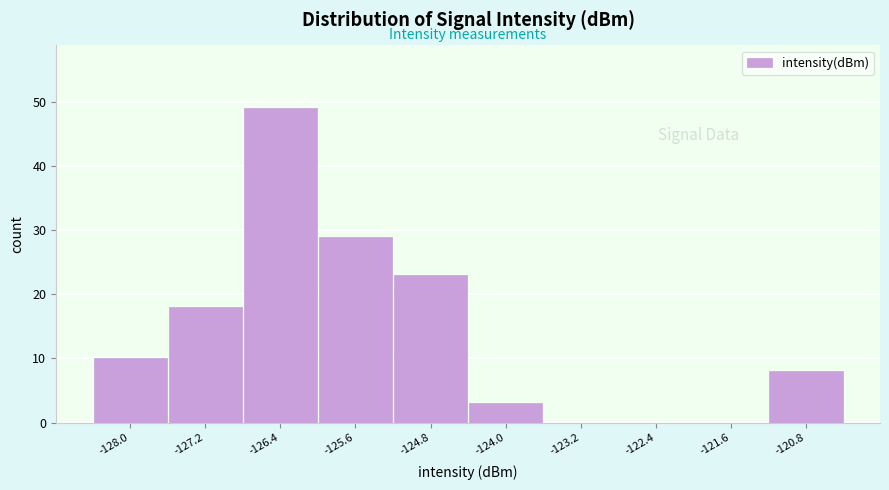

What is the height of the bar covering -128.4 to -127.6 on the x-axis? Neither the bar edges nor the heights are printed on the chart, so give them approximately, as read against the axes.

10